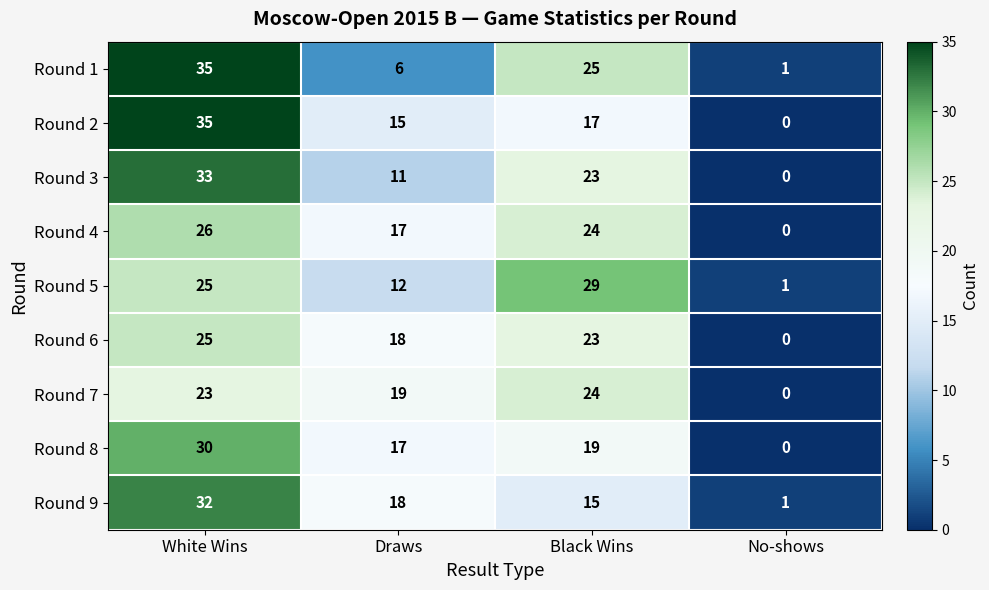

True or false: Round 1 has a value of 0 at No-shows.

False